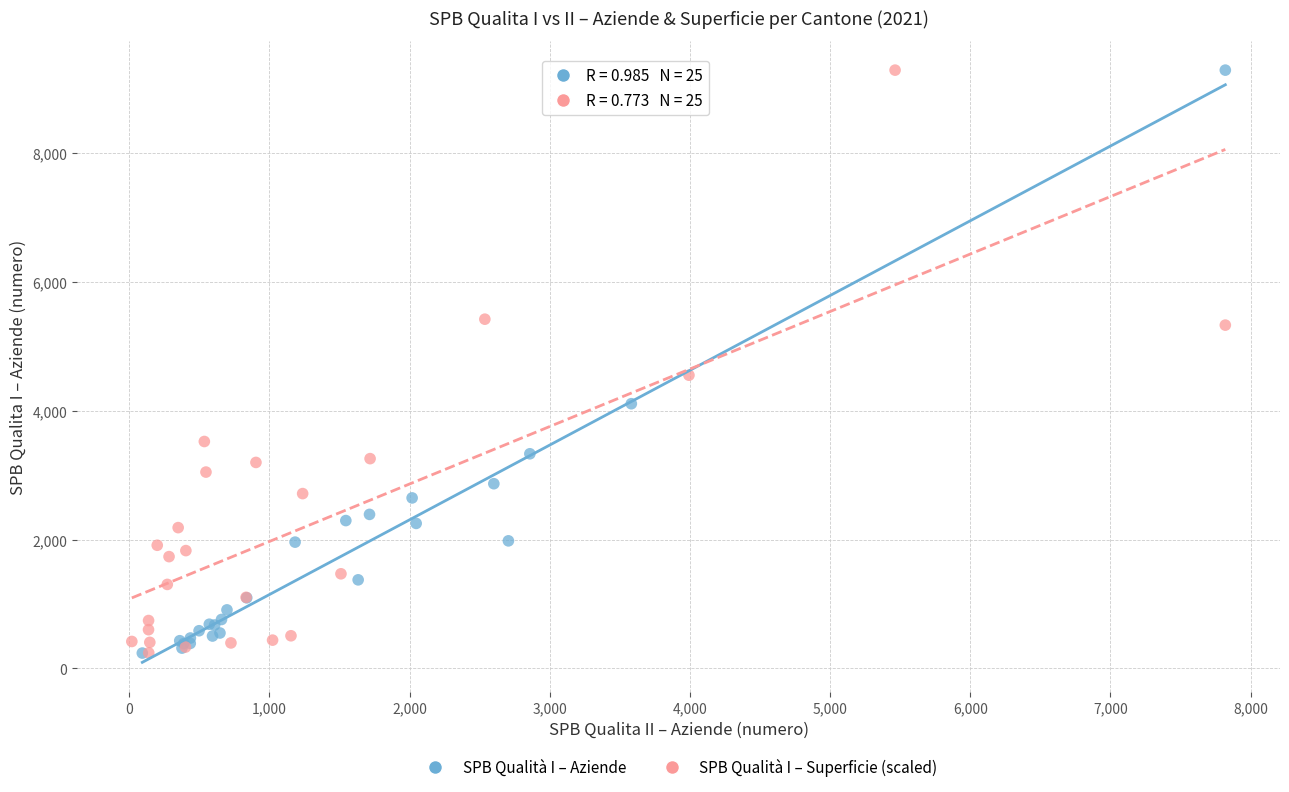

What are all the series names shown in the legend?

SPB Qualità I – Aziende, SPB Qualità I – Superficie (scaled)